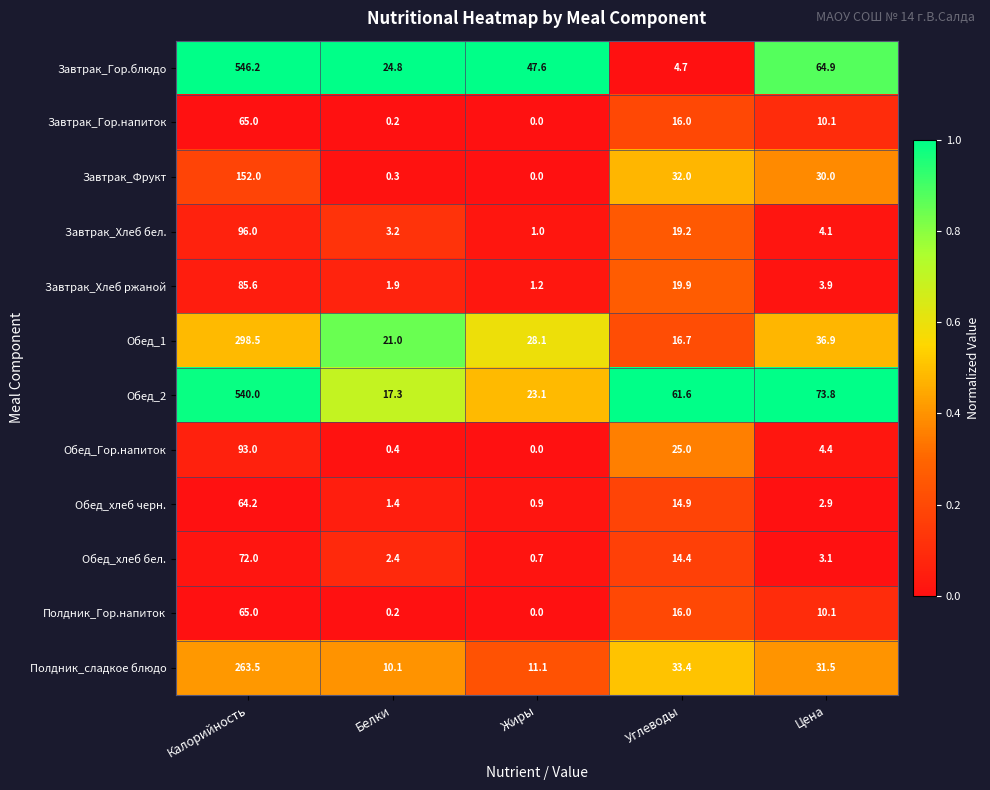

The Завтрак_Хлеб ржаной series shows 3.9 at Цена. True or false?

True